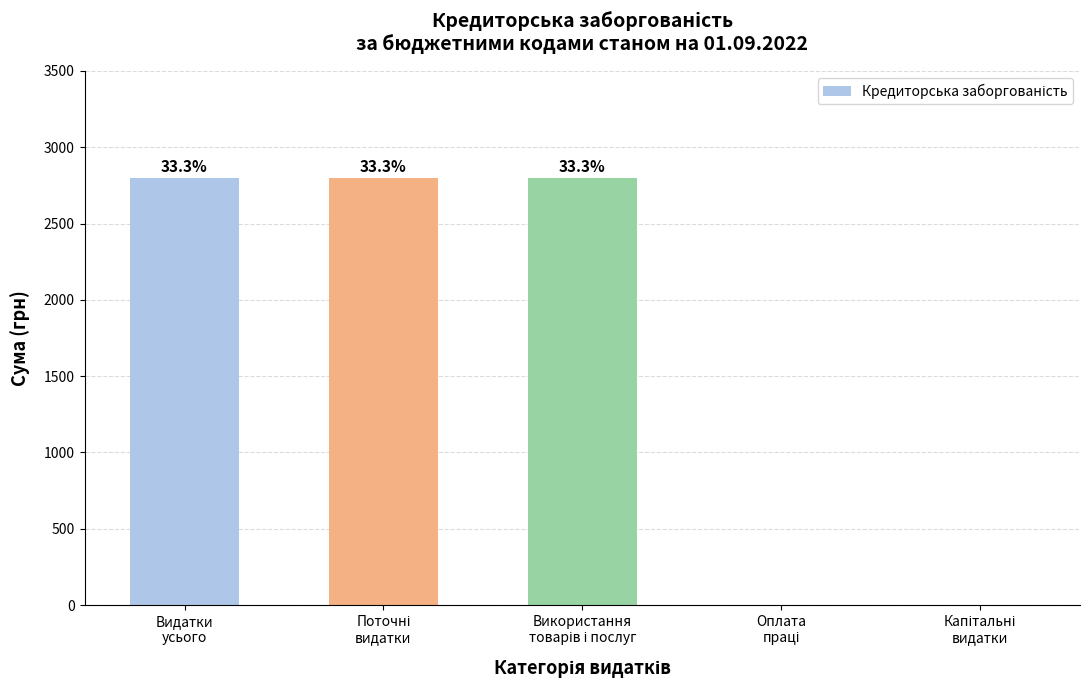

Rank the categories by value from lowest to highest.

Оплата
праці, Капітальні
видатки, Видатки
усього, Поточні
видатки, Використання
товарів і послуг